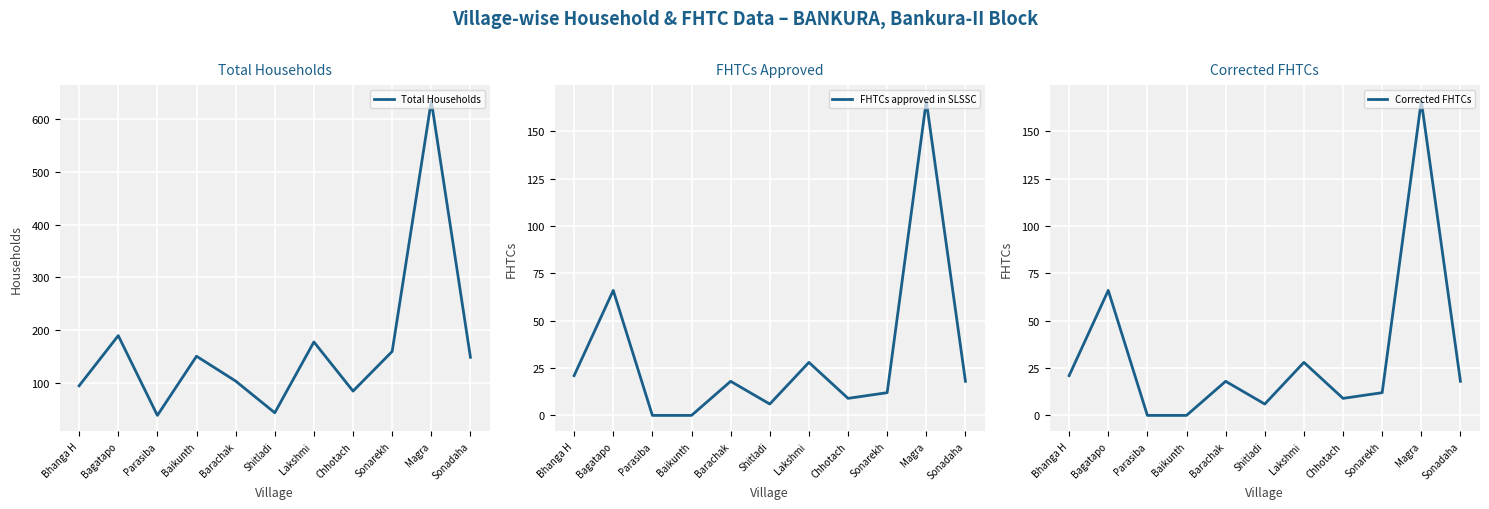

How many lines are shown in the chart?

3